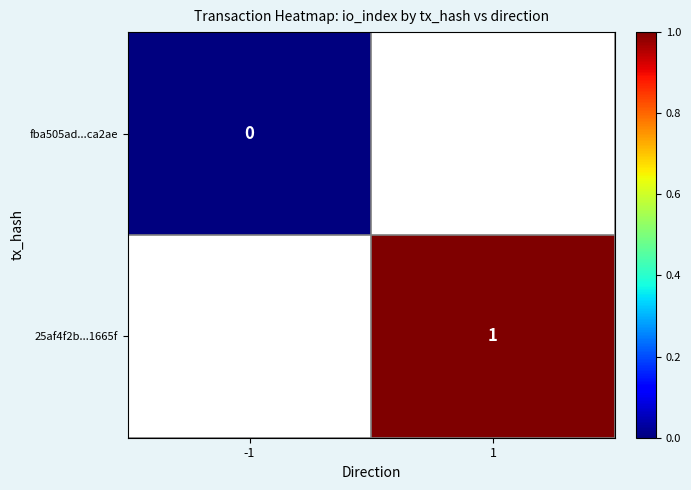

The 25af4f2b...1665f series shows 1 at 1. True or false?

True